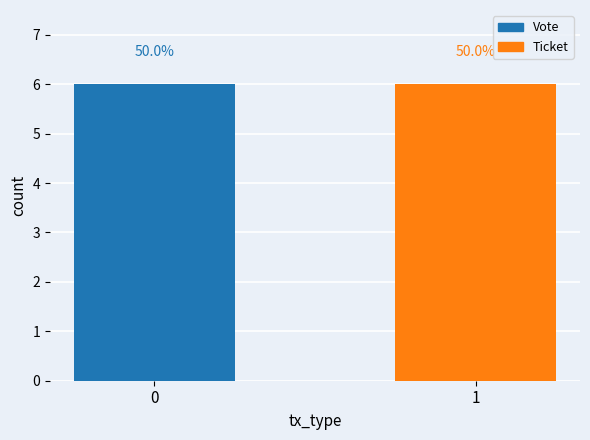

The value of Vote at Ticket is 0. True or false?

True